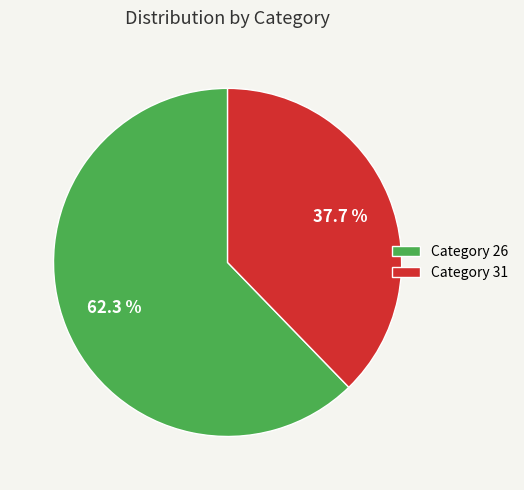

Rank the categories by value from highest to lowest.

Category 26, Category 31